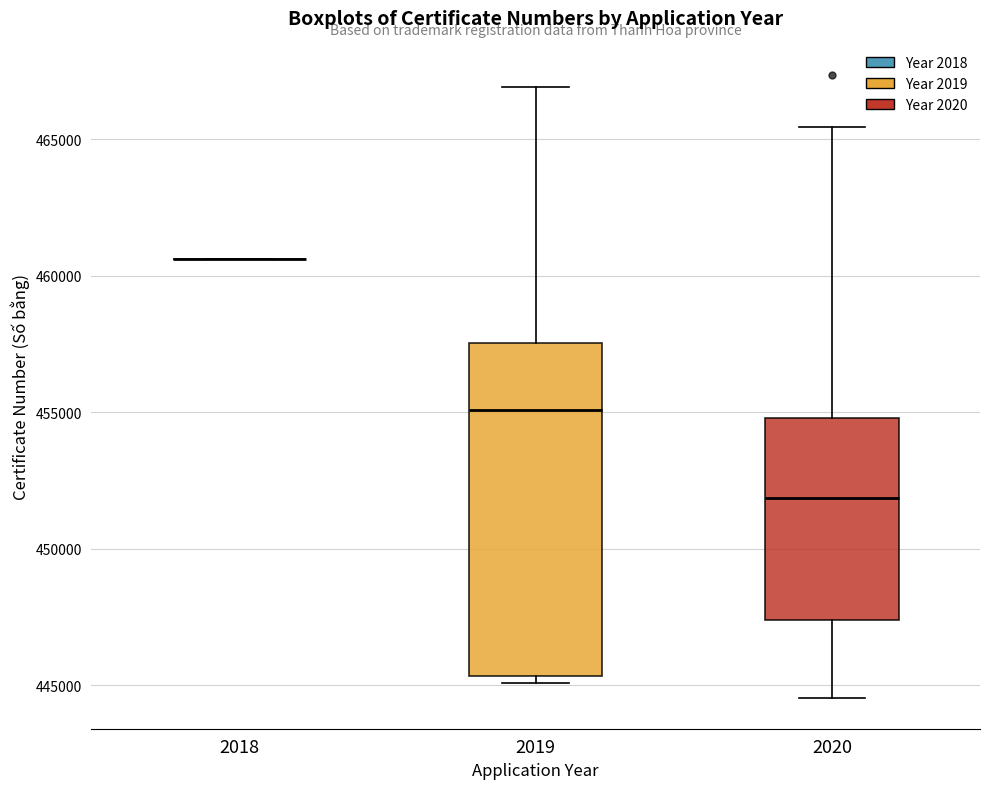

Comparing the boxes themselves (not the whiskers), which one is the tallest?

2019